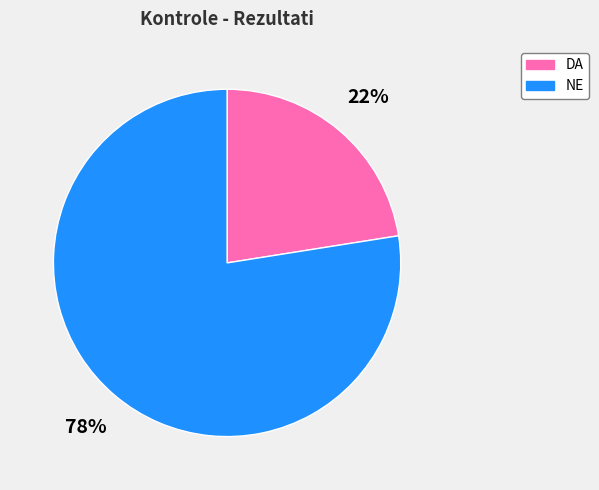

Is the sum of NE and DA greater than half?

Yes